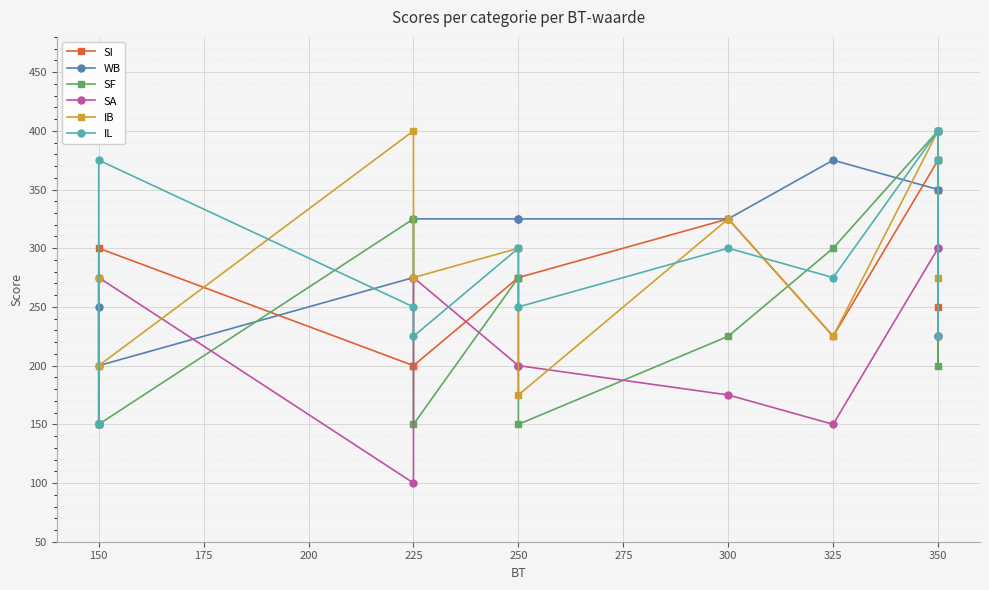

Is it true that IB equals 603 at 225?

False